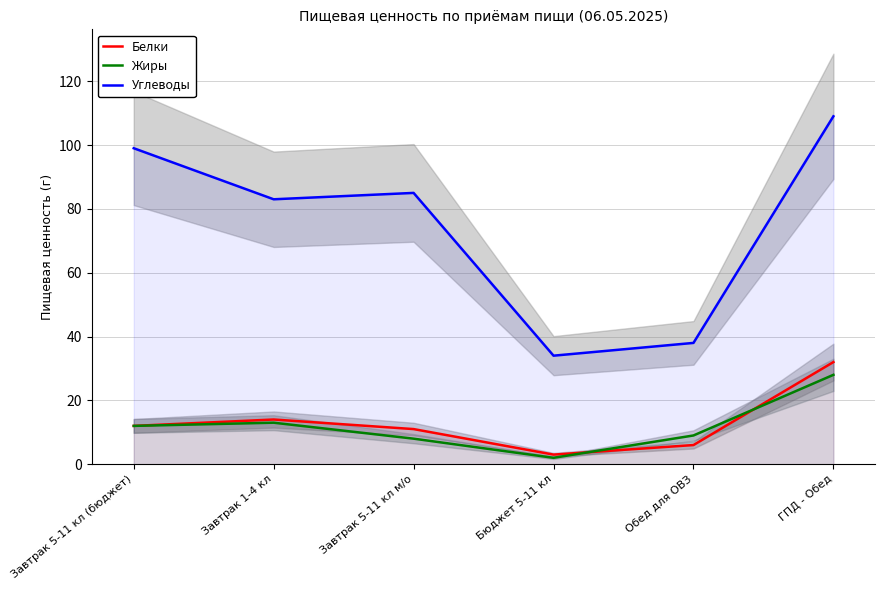

Where is the first local maximum for Углеводы?

Завтрак 5-11 кл м/о